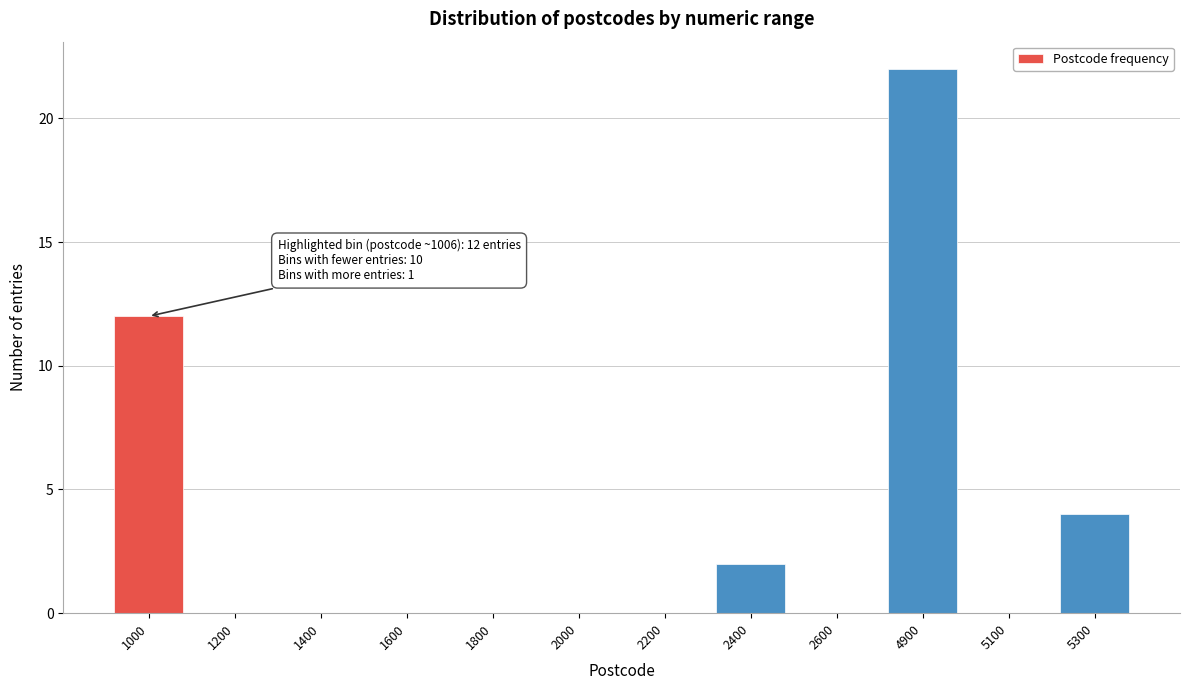

Reading left to right, list all the values displayed in this chart.

1000=12	1200=0	1400=0	1600=0	1800=0	2000=0	2200=0	2400=2	2600=0	4900=22	5100=0	5300=4